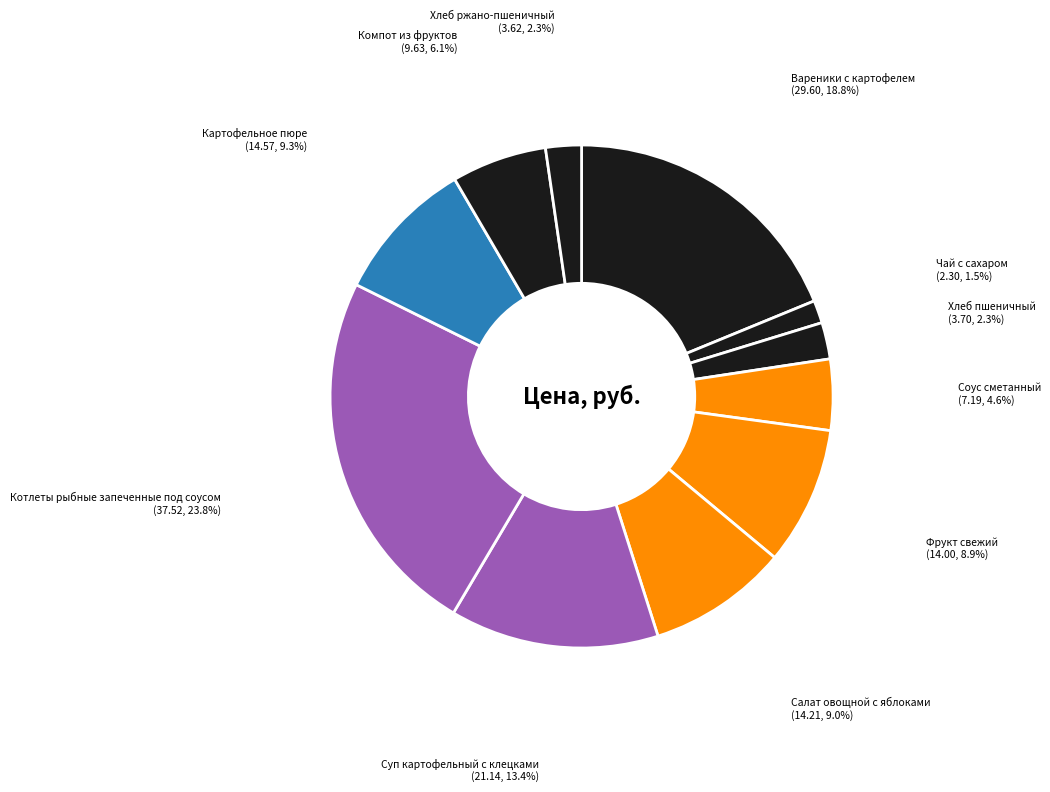

How many segments does this pie chart have?

11